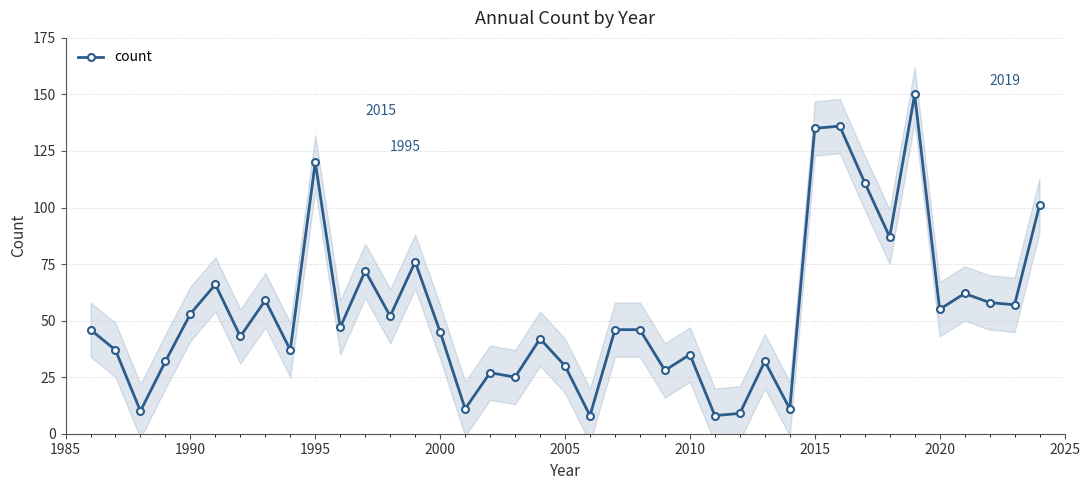

What is the maximum value shown in the chart?

150